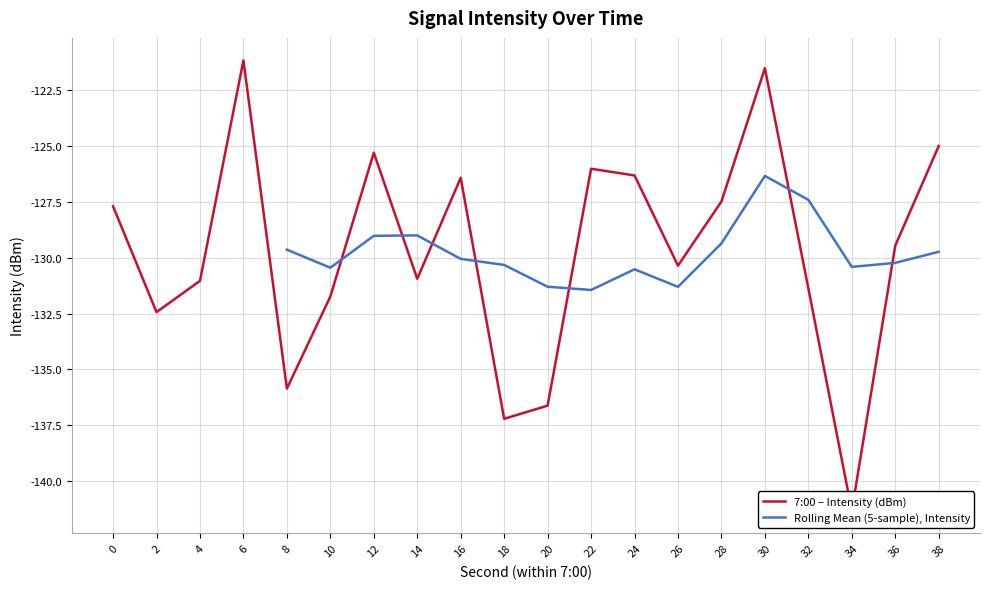

The value of Rolling Mean (5-sample), Intensity at 36 is -77.2. True or false?

False